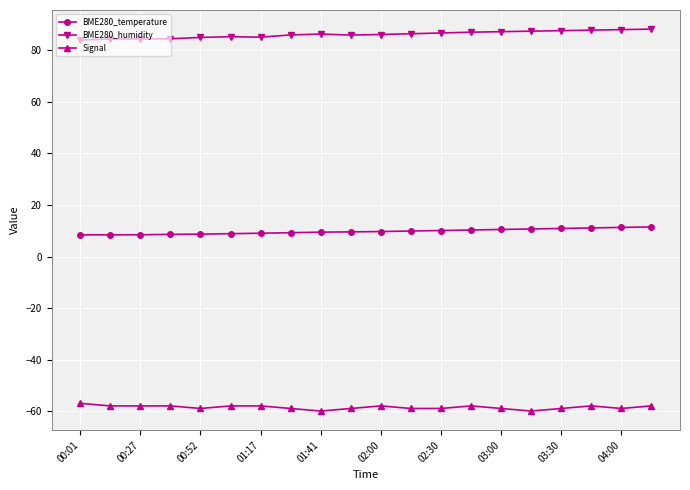

Rank the series by their average value, from lowest to highest.

Signal, BME280_temperature, BME280_humidity